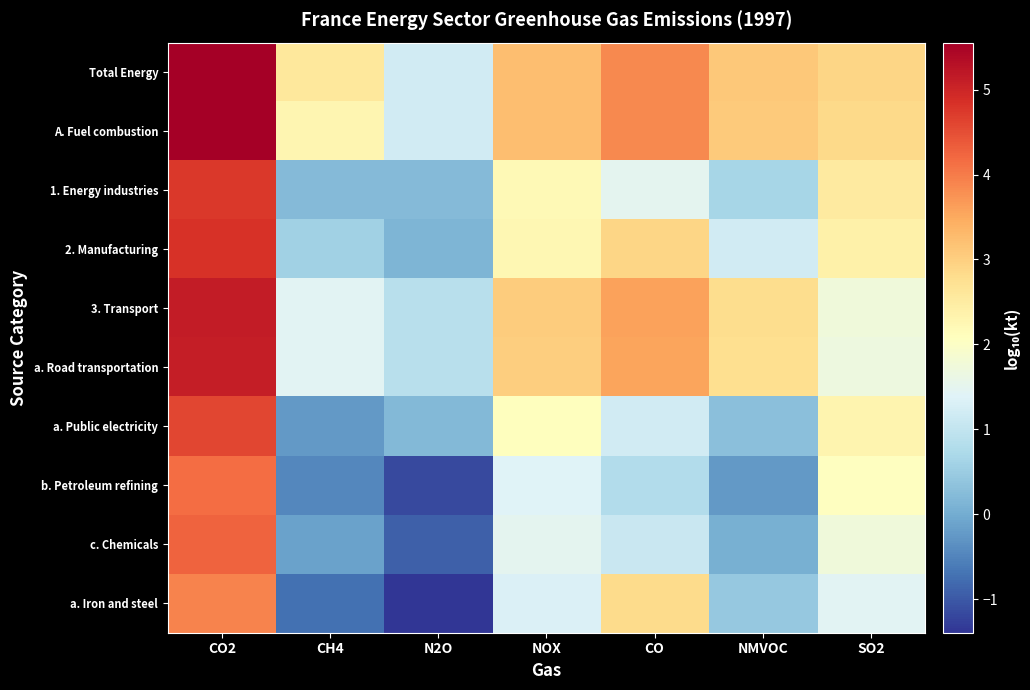

What is the spread (max minus min) of values at NMVOC?

3.3